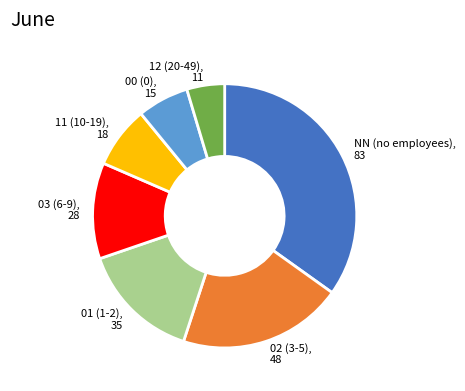

Is there any slice that represents more than half of the pie?

No